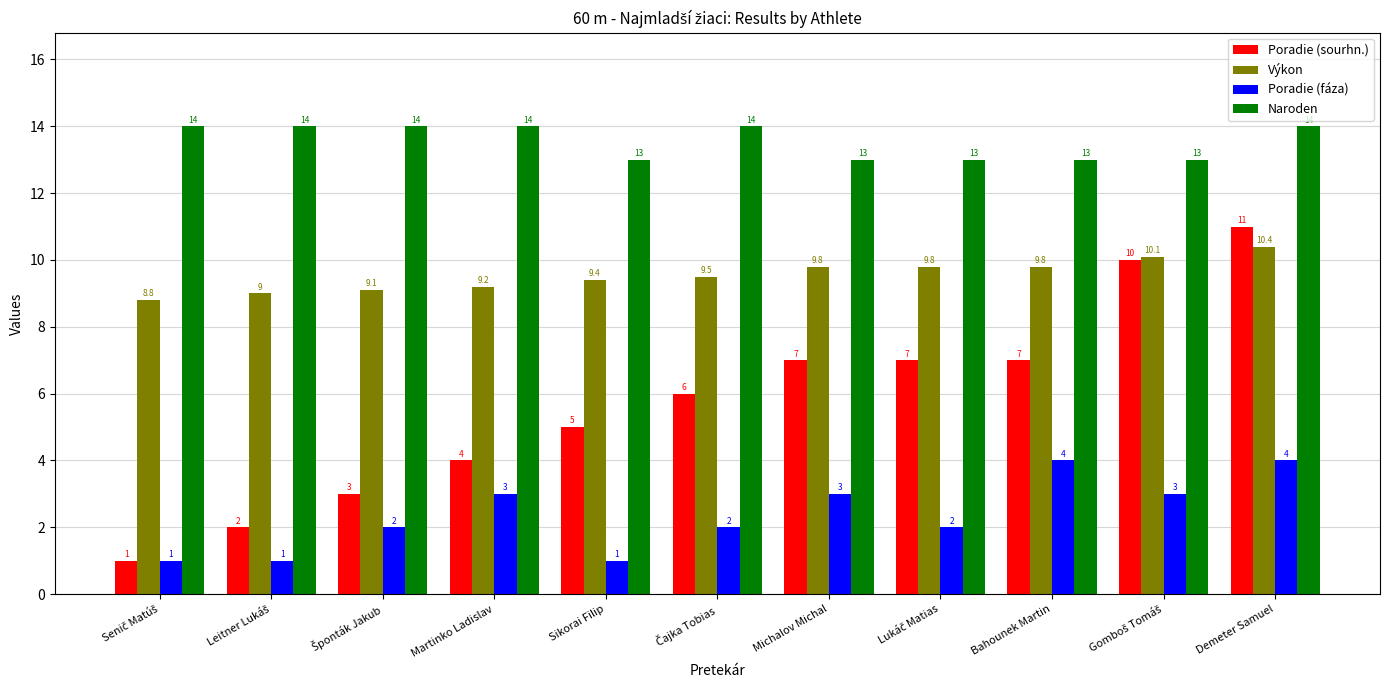

What is the sum of all Poradie (fáza) values?

26.0